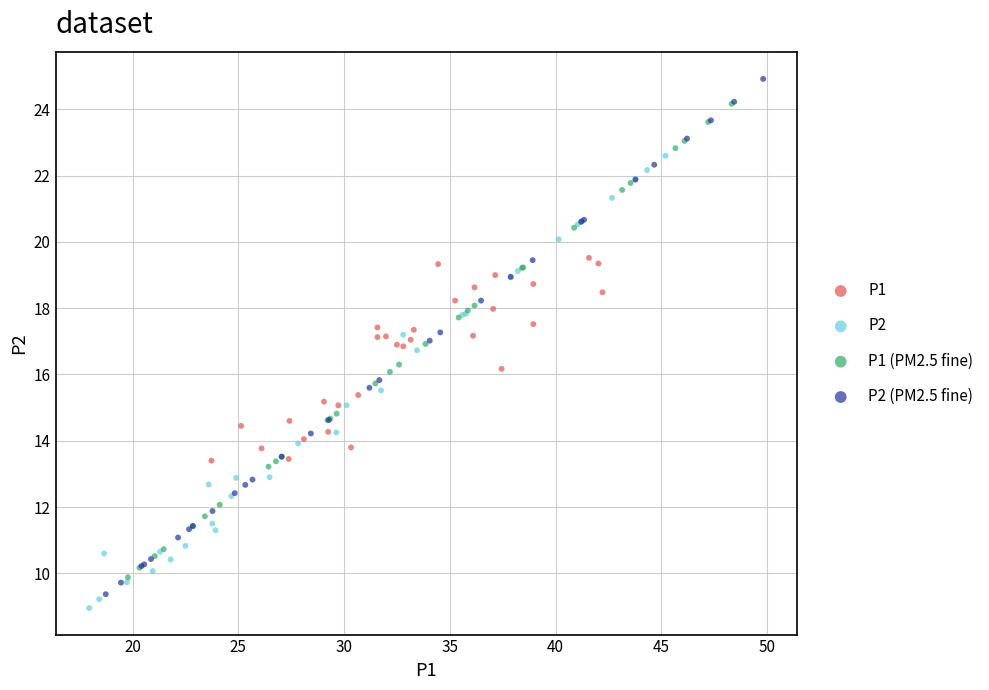

Which series contains the lowest Y value?

P2